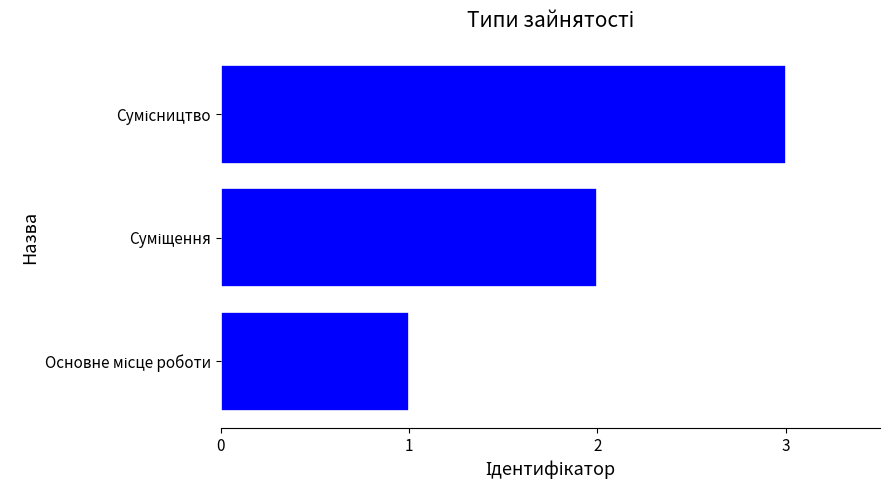

What is the greatest value displayed?

3